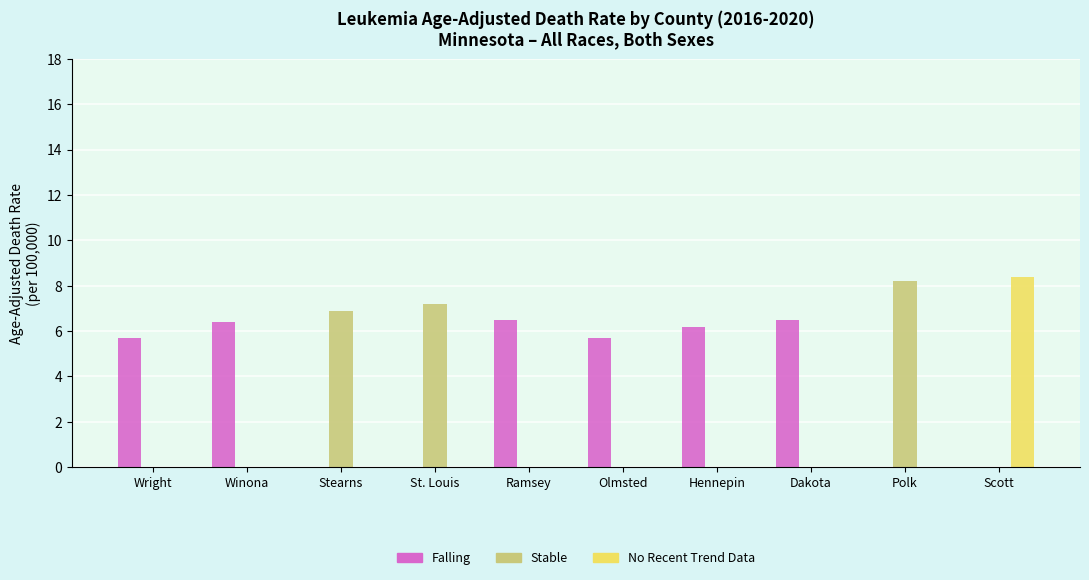

What are all the series names shown in the legend?

Falling, Stable, No Recent Trend Data